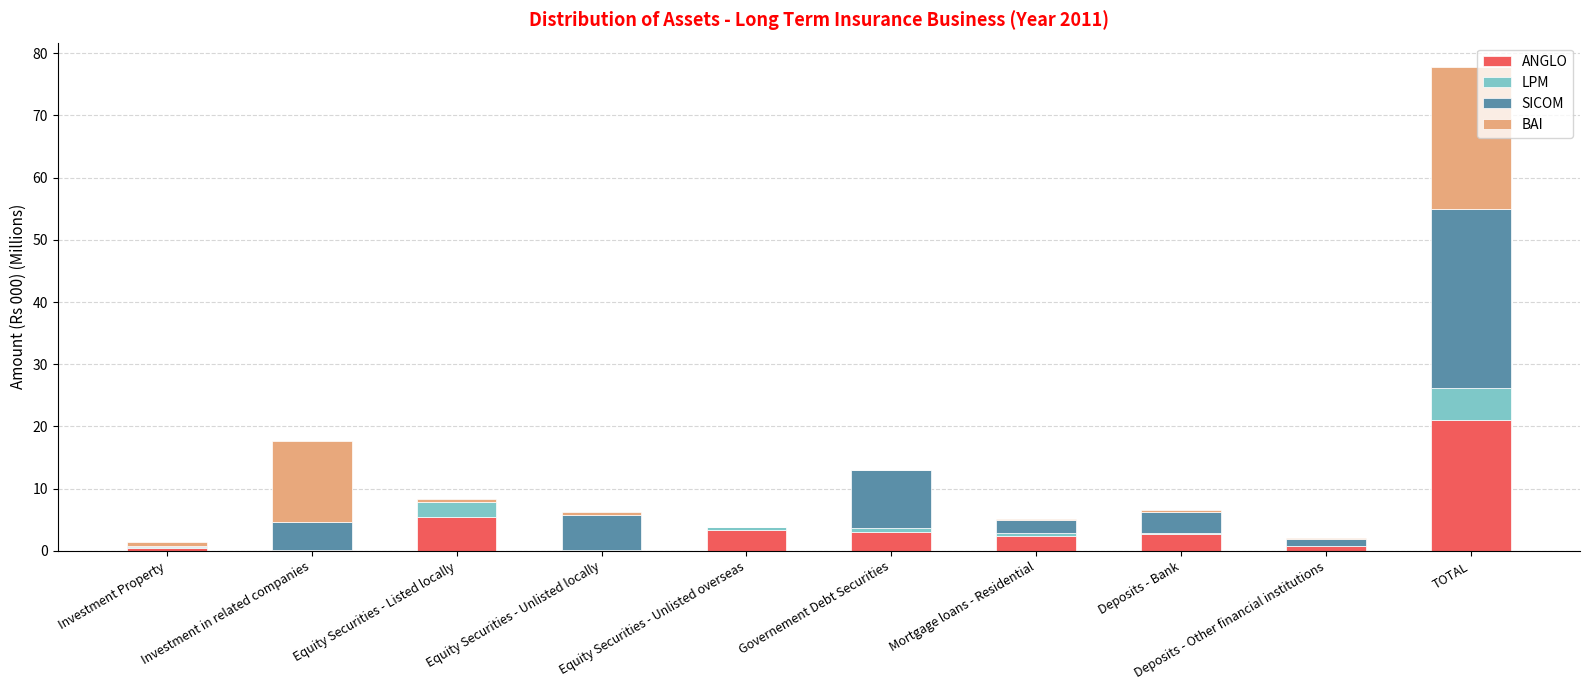

What is the total value across all series at TOTAL?

77.8